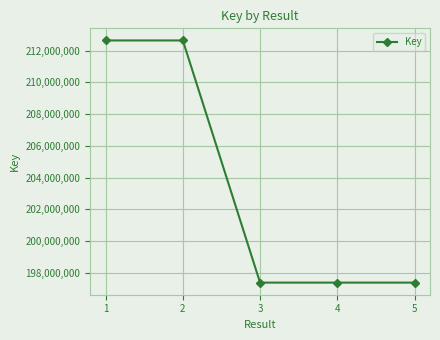

The chart shows a value of 344537107 at 3. True or false?

False